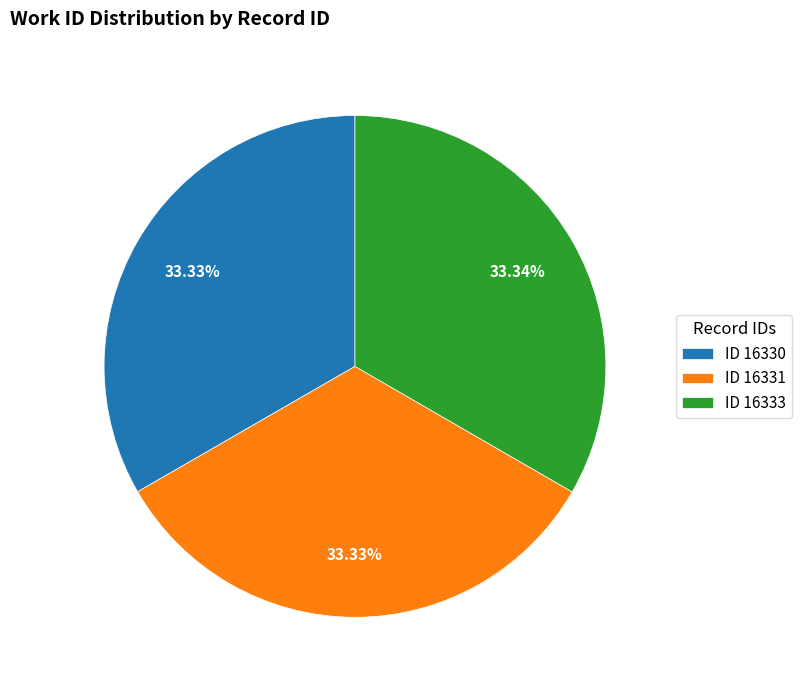

Approximately how many times larger is the value at ID 16333 compared to ID 16331?

1.0